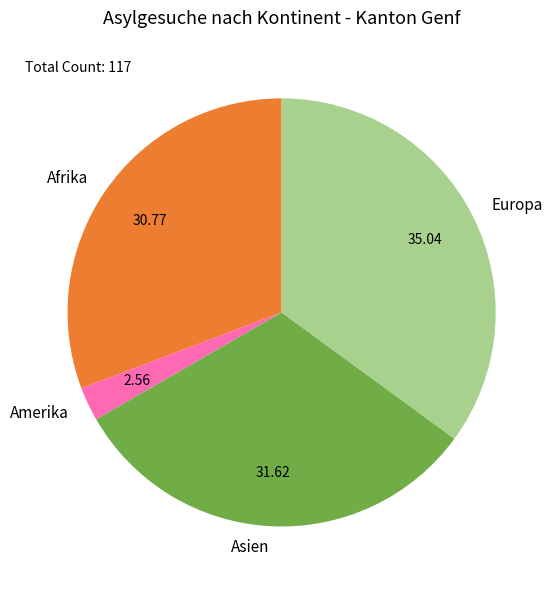

Do Amerika and Asien together represent more than half of the pie?

No